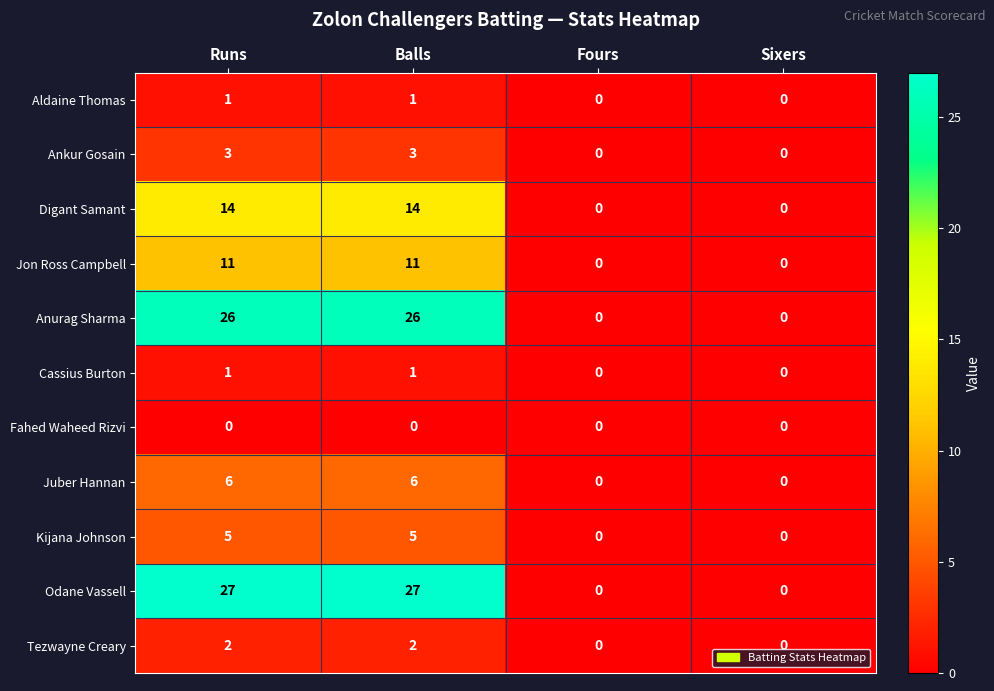

How many Aldaine Thomas values are between 0 and 1?

4